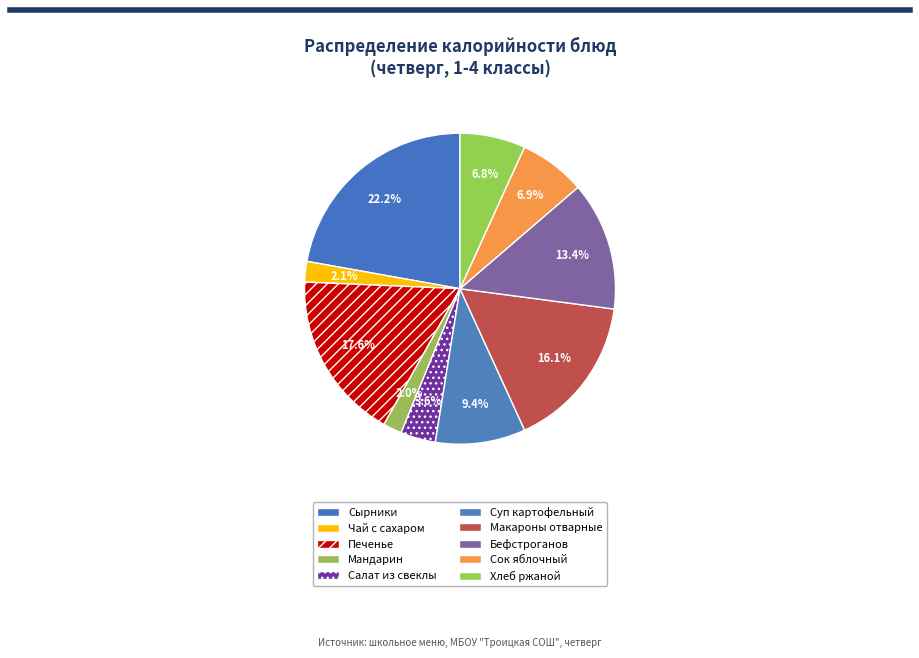

Does Печенье account for over 50% of the chart?

No